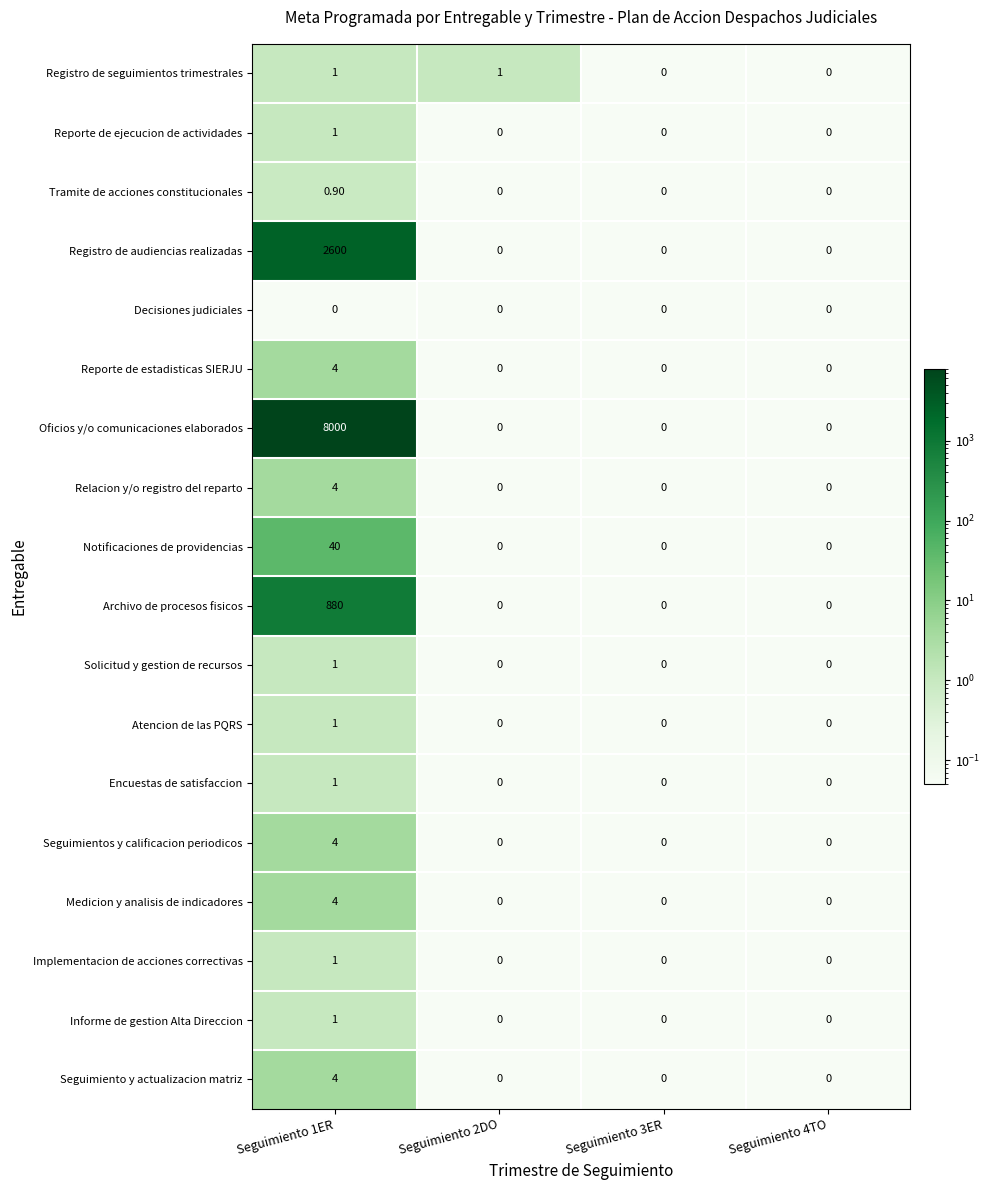

How many values in the Informe de gestion Alta Direccion series exceed 0?

1